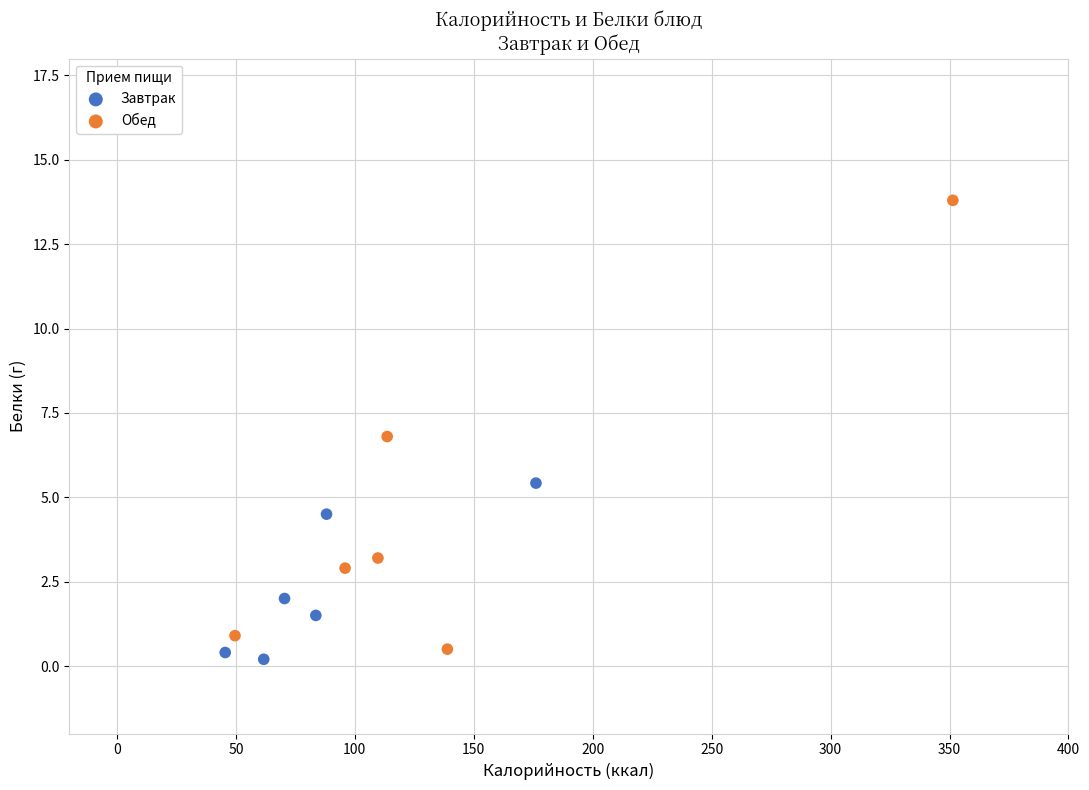

Which series reaches the maximum Y coordinate?

Обед